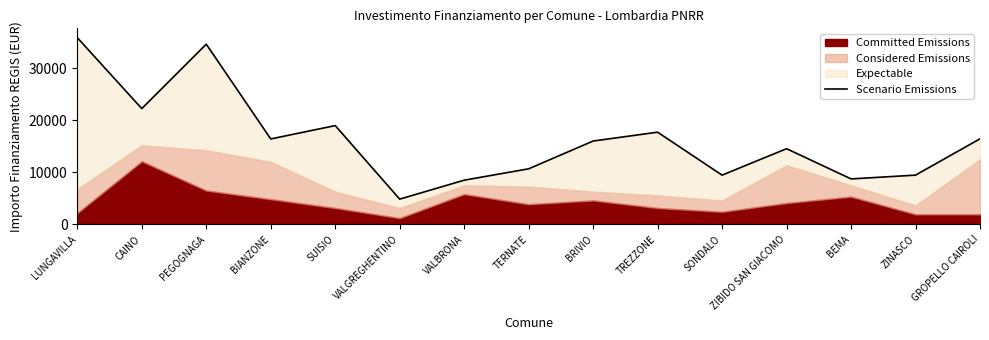

What position from the left is VALBRONA?

7